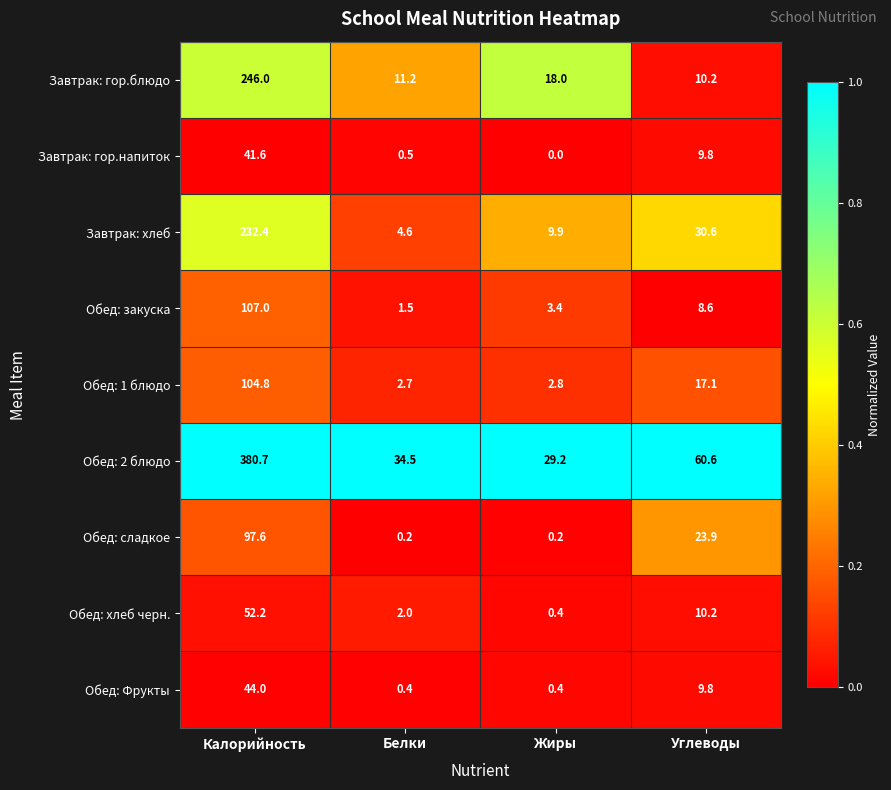

Between Калорийность and Белки, which series saw the biggest shift?

Обед: 2 блюдо